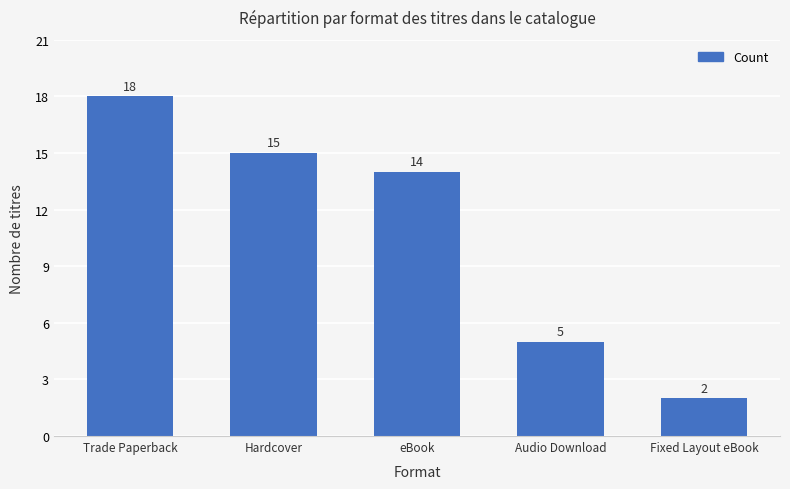

Where is the data nearest to the value 10?

eBook